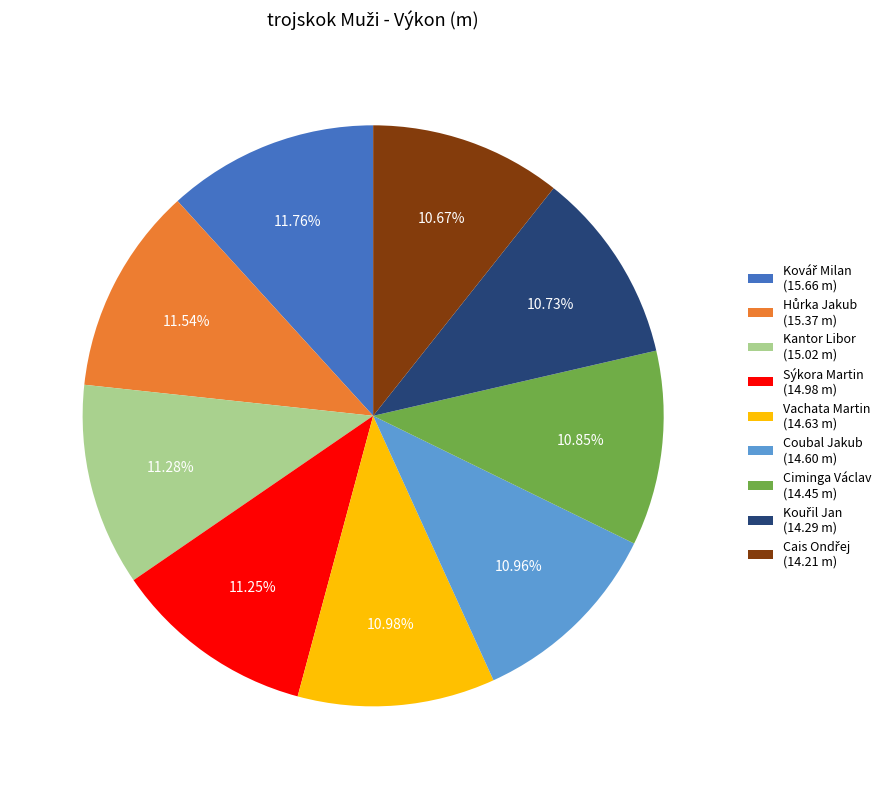

Is there any slice that represents more than half of the pie?

No